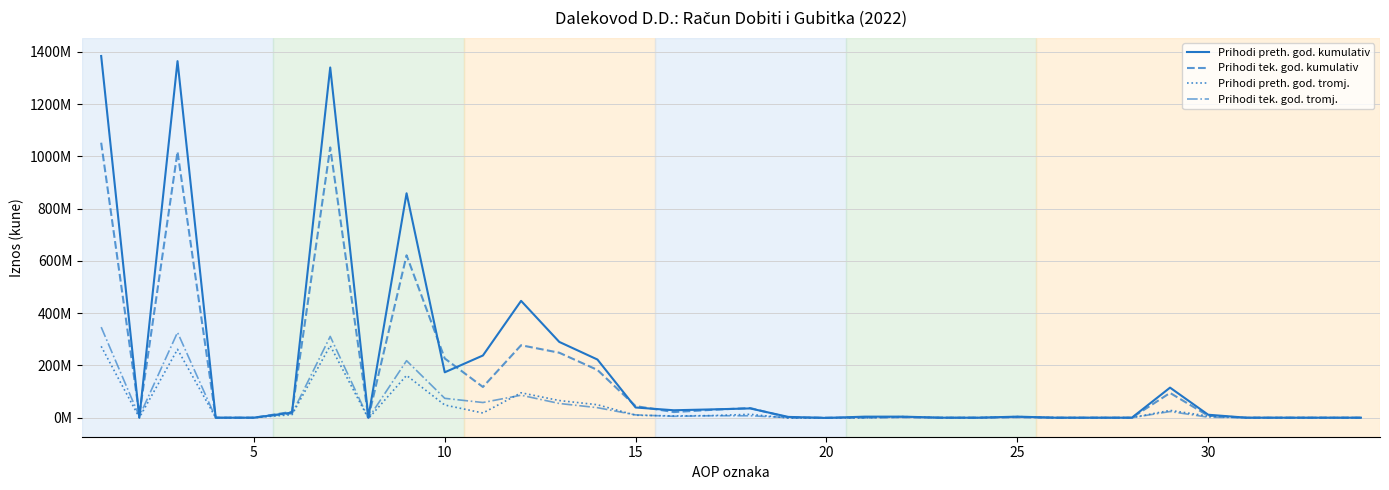

Which series has the largest total across all categories?

Prihodi preth. god. kumulativ